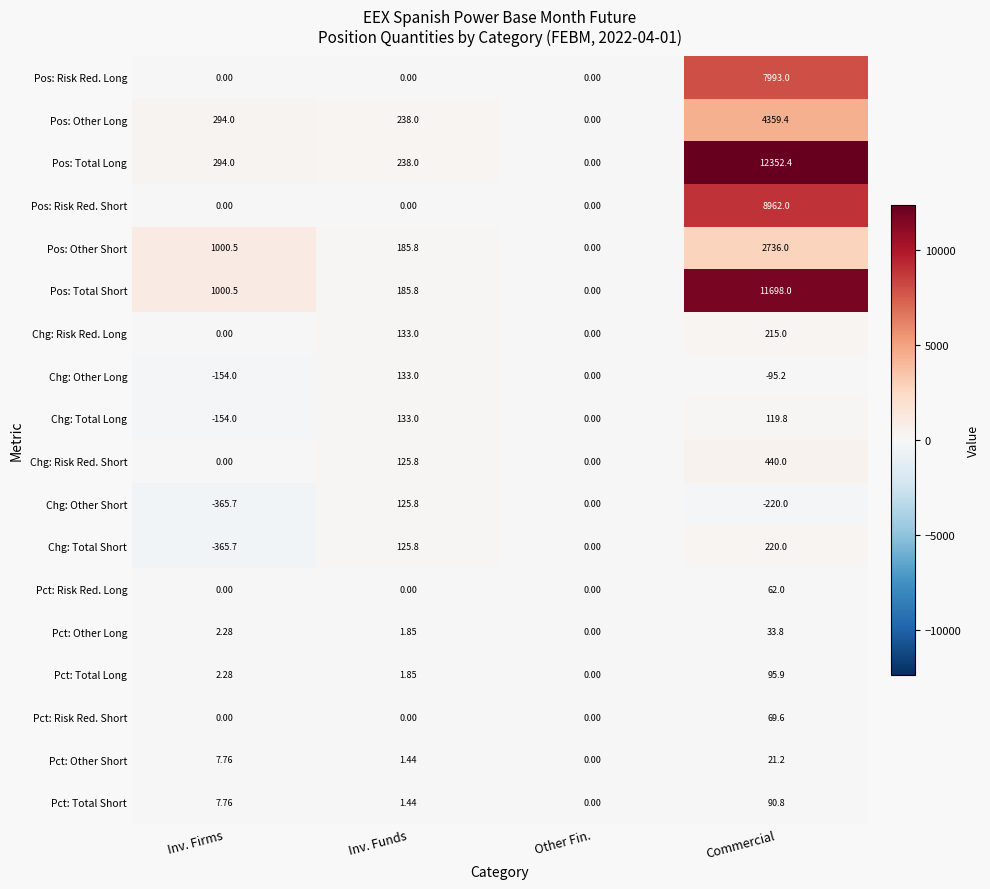

At which label does Chg: Other Long reach its peak?

Inv. Funds